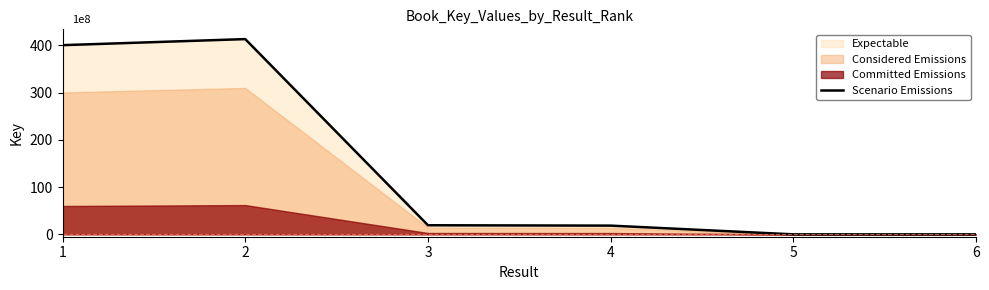

What is the difference between the maximum and second lowest values?

413282834